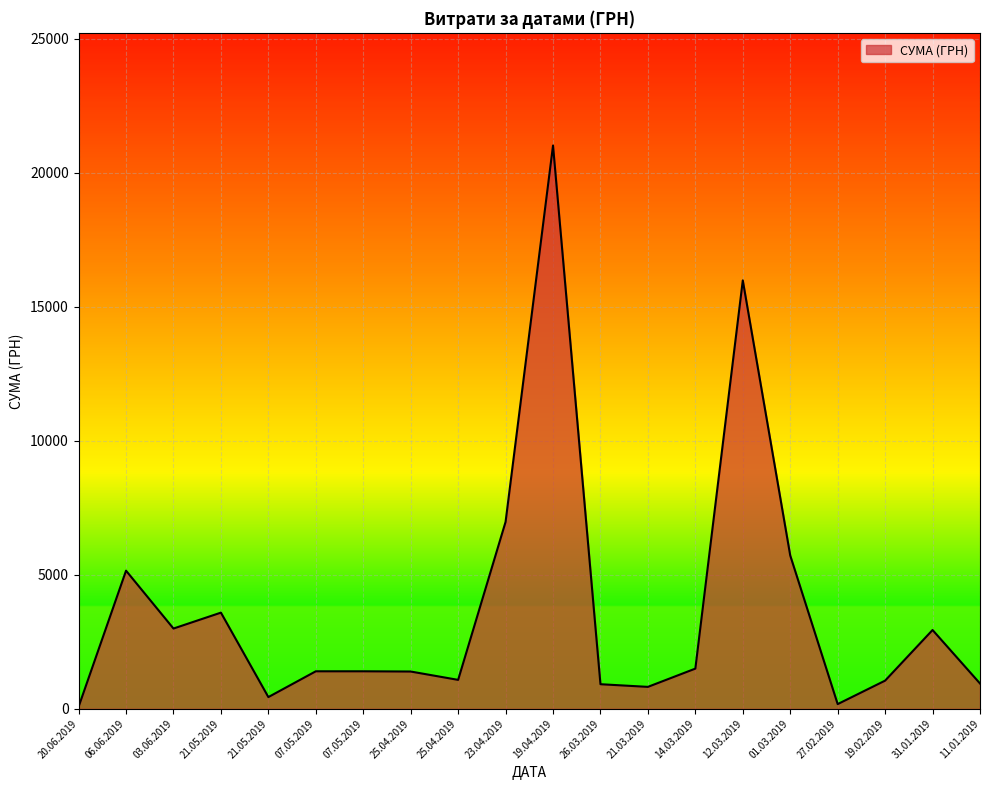

How many interior local valleys (lower than both neighbors) does the data have?

5